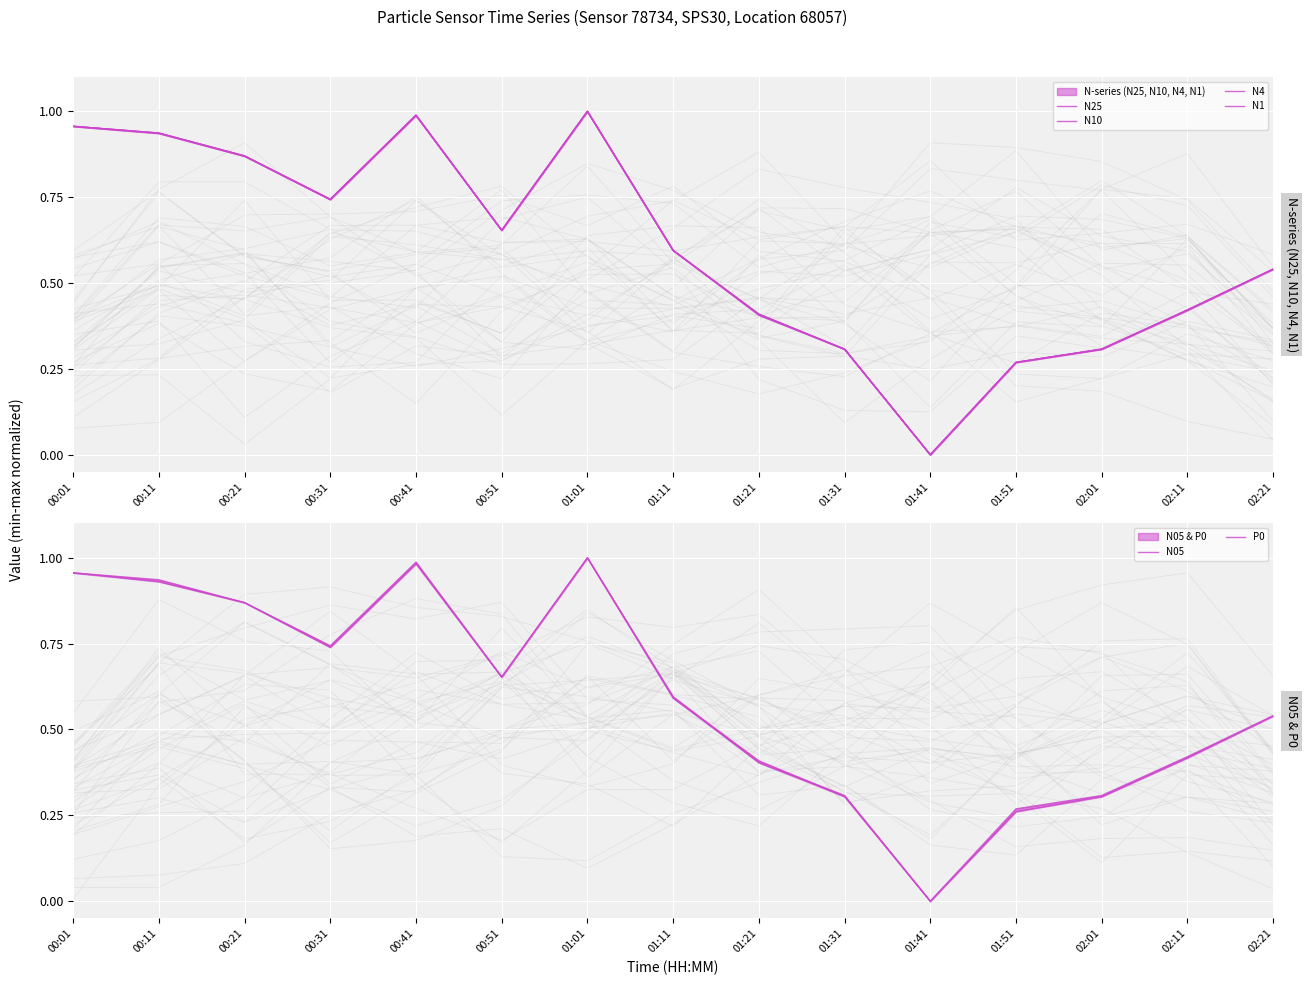

What is the difference between the maximum and minimum values in the N25 series?

1.0